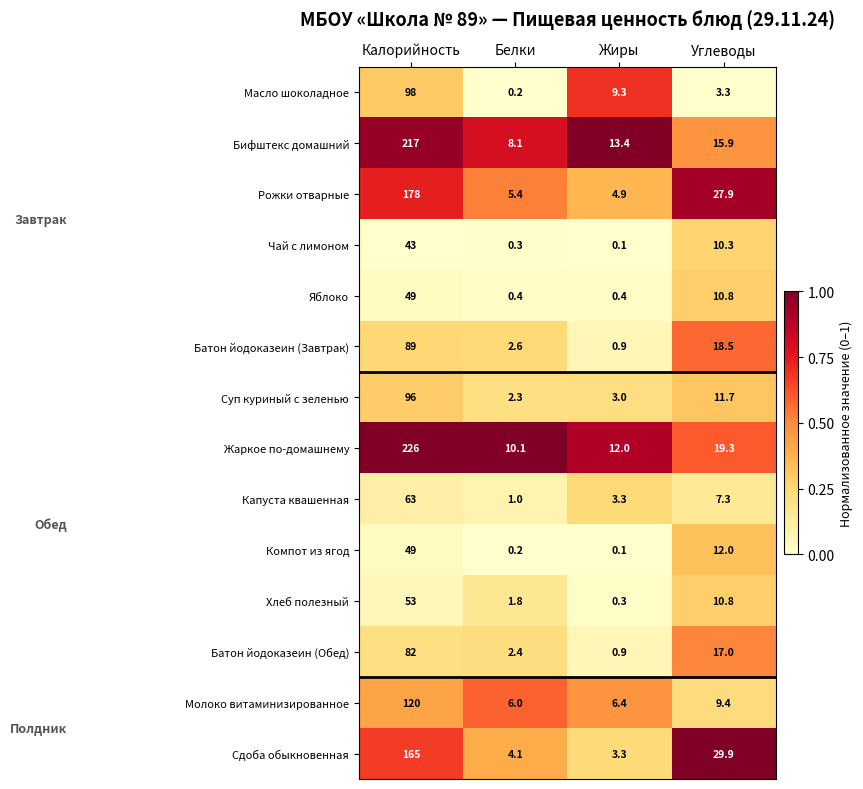

What is the sum of all Жаркое по-домашнему values?

267.4